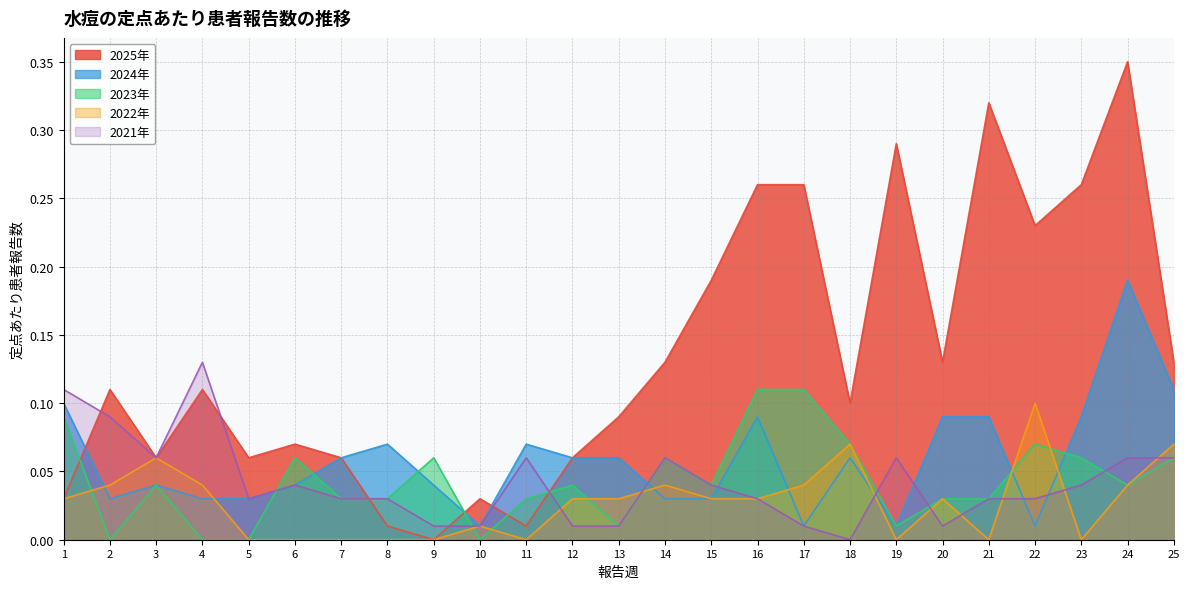

In 2022年, how many points are higher than both neighbors (excluding endpoints)?

6